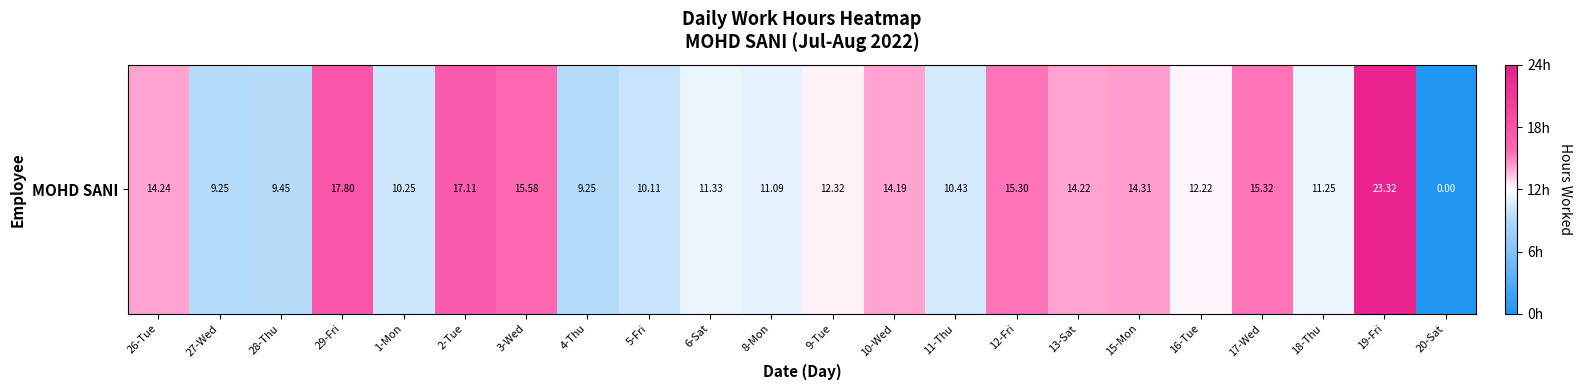

Reading right to left, list all the values displayed in this chart.

20-Sat=0.0	19-Fri=23.3	18-Thu=11.2	17-Wed=15.3	16-Tue=12.2	15-Mon=14.3	13-Sat=14.2	12-Fri=15.3	11-Thu=10.4	10-Wed=14.2	9-Tue=12.3	8-Mon=11.1	6-Sat=11.3	5-Fri=10.1	4-Thu=9.2	3-Wed=15.6	2-Tue=17.1	1-Mon=10.2	29-Fri=17.8	28-Thu=9.4	27-Wed=9.2	26-Tue=14.2